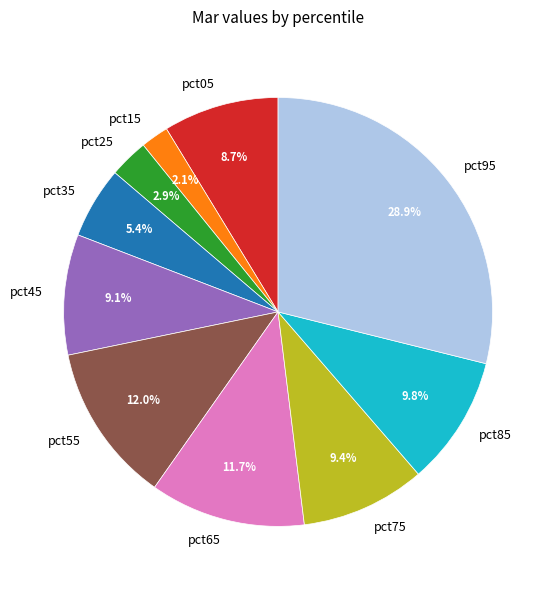

To the nearest percent, what portion does pct15 represent?

2%